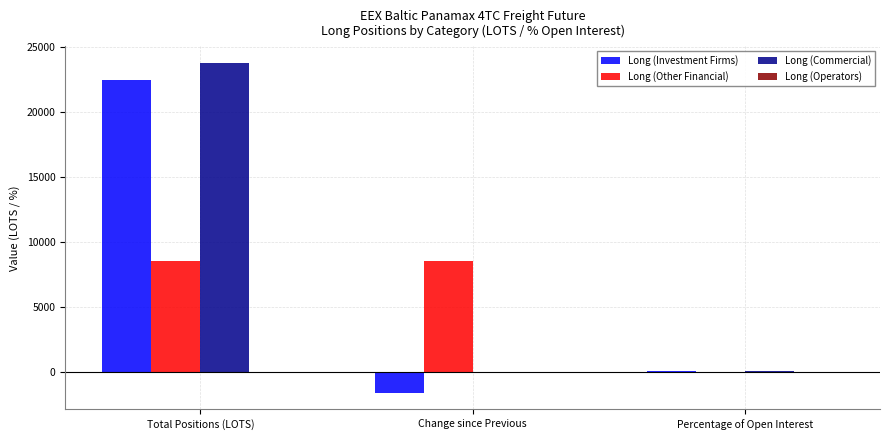

Is it true that Long (Investment Firms) equals -1605.0 at Change since Previous?

True